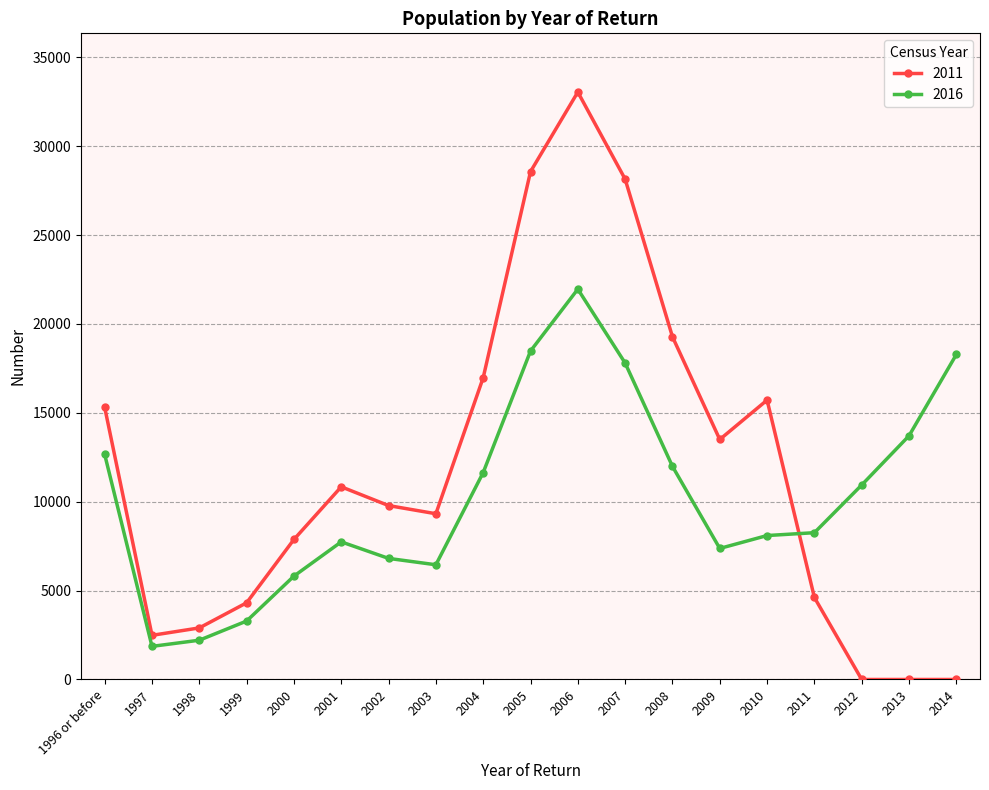

At which category does 2016 reach its first local peak?

2001